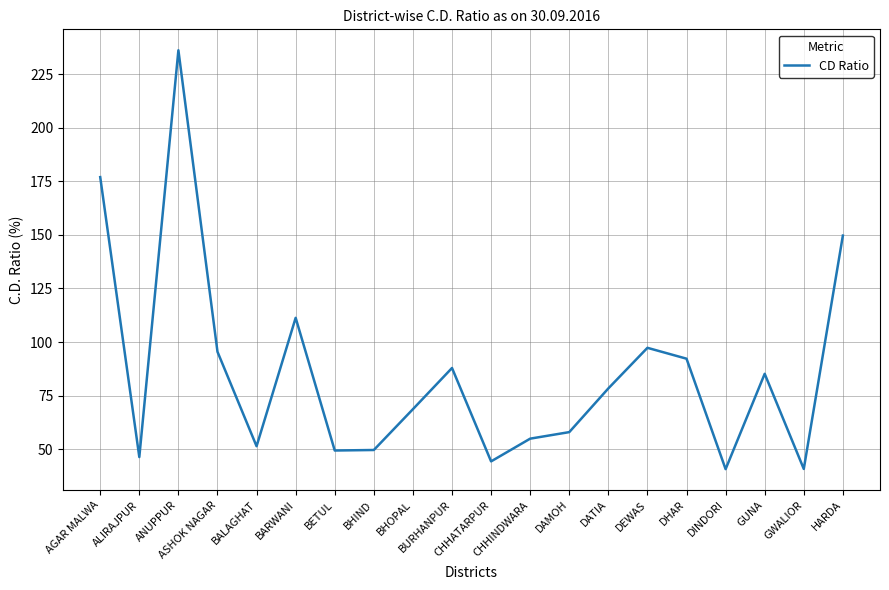

What is the difference between the maximum and minimum values?

195.4